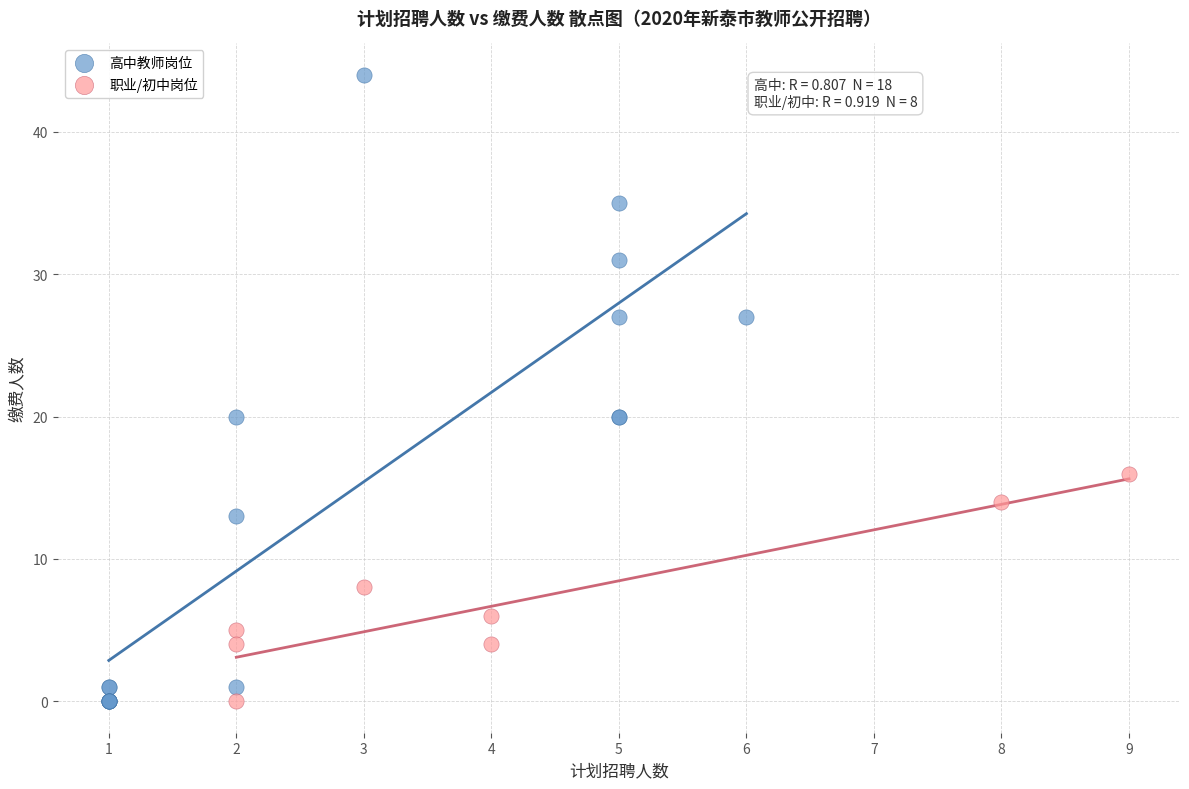

Which series has the largest Y range (max minus min)?

高中教师岗位